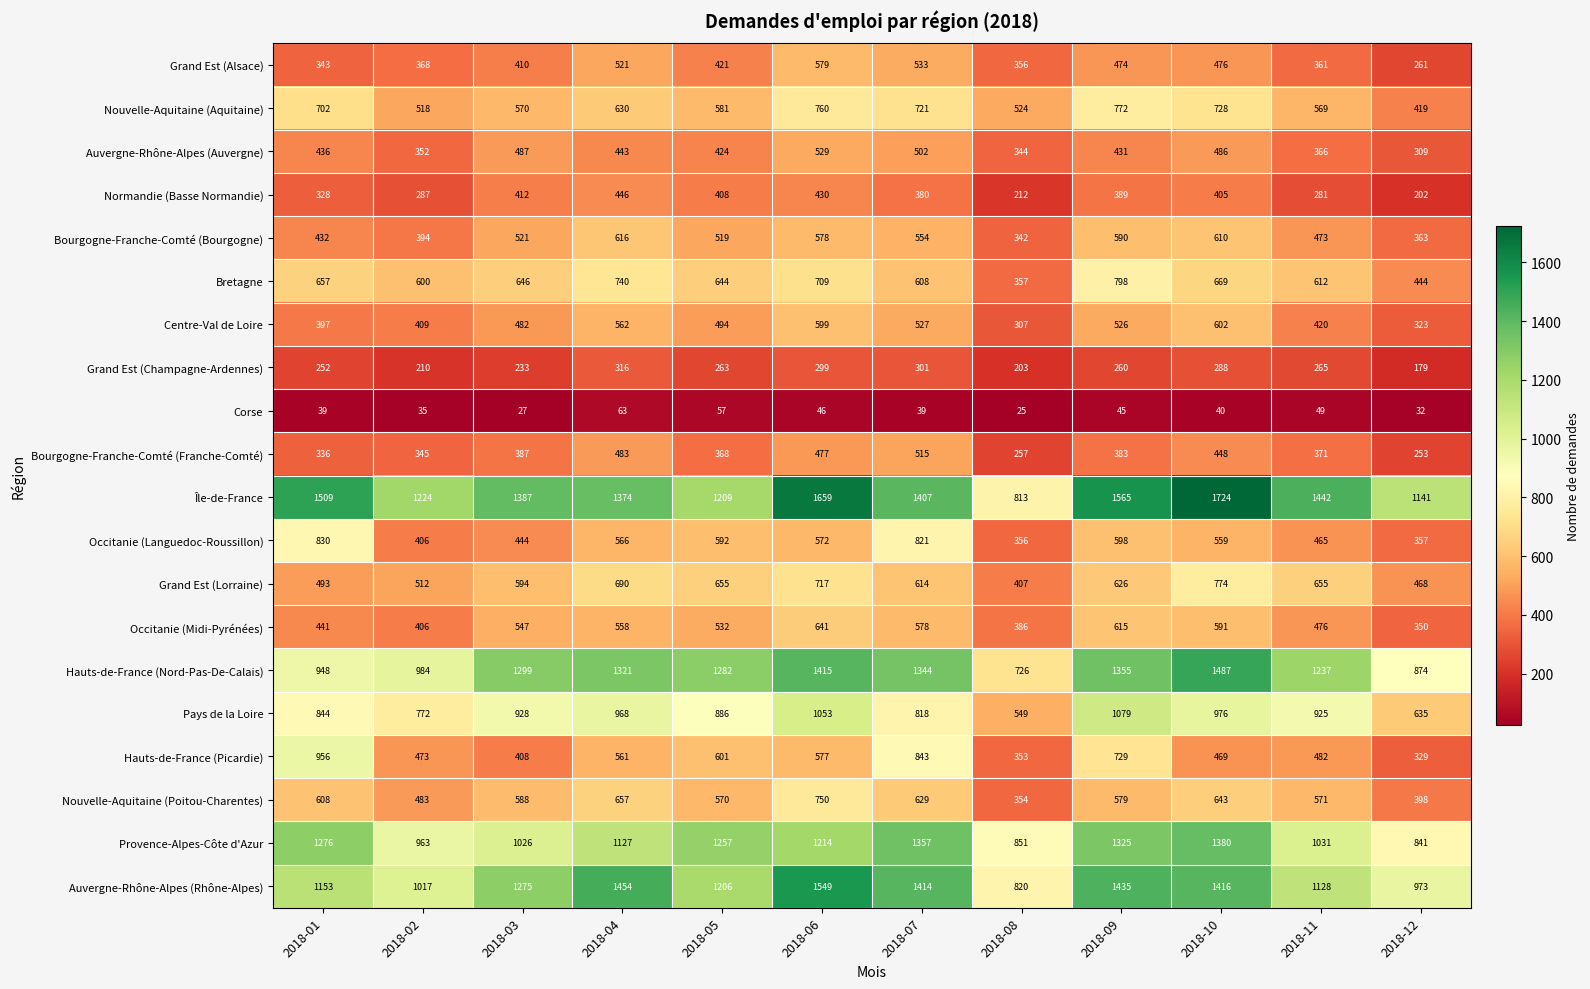

What is the average value of the Corse series?

41